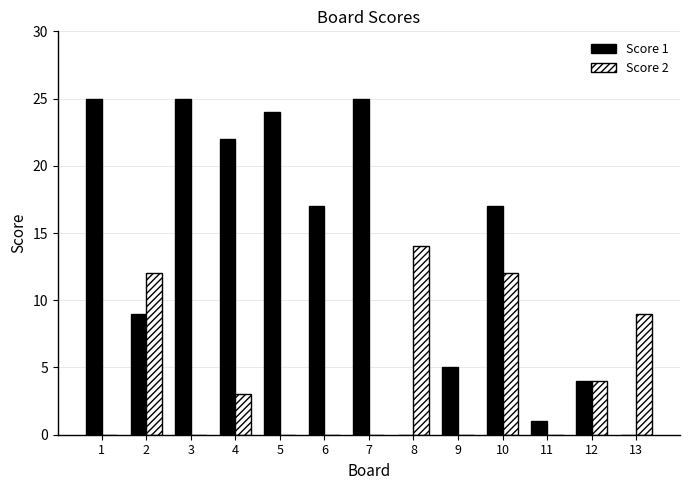

How many series are shown in this chart?

2